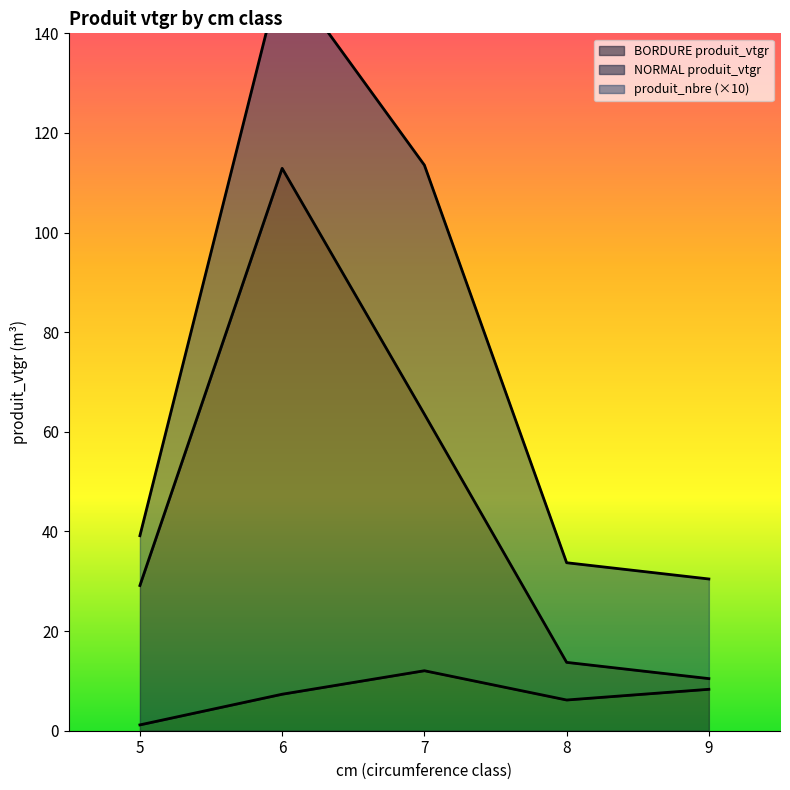

How many values in the NORMAL produit_vtgr series exceed 29?

3